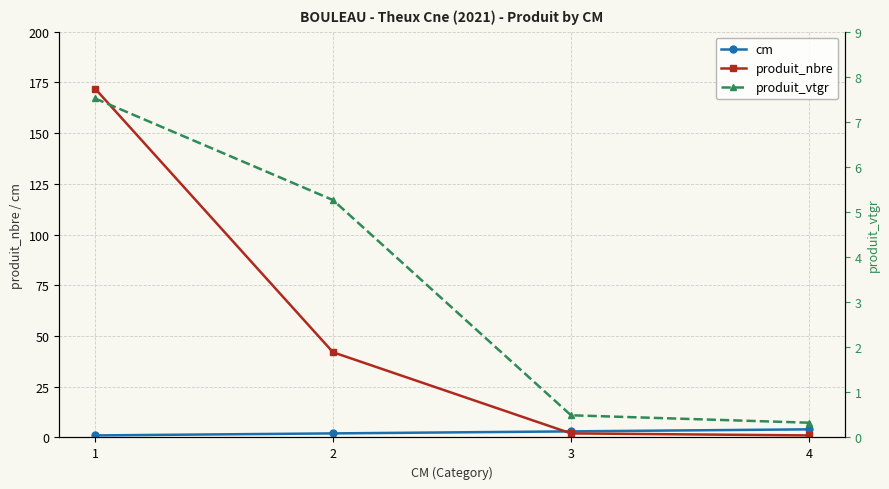

Reading left to right, extract all data points from this chart.

cm: 1.0	2.0	3.0	4.0
produit_nbre: 172.0	42.0	2.0	1.0
produit_vtgr: 7.5	5.3	0.5	0.3